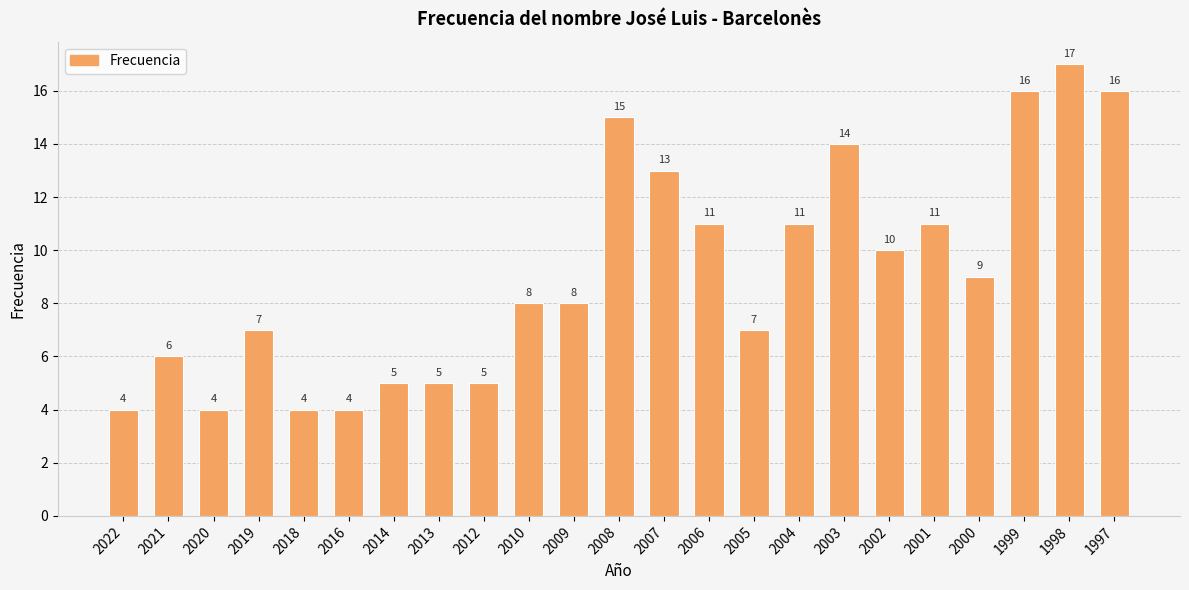

Which has a higher value, 1997 or 2018?

1997